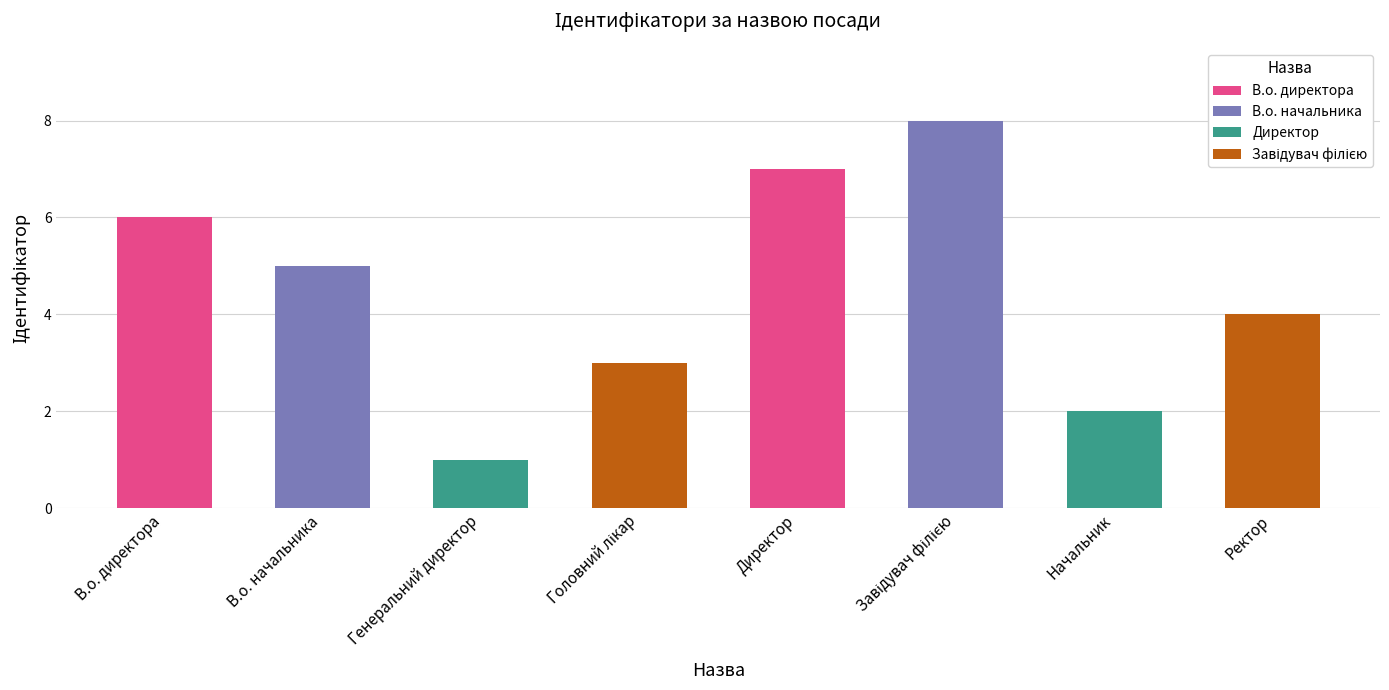

Between Завідувач філією and Директор, which is larger?

Завідувач філією